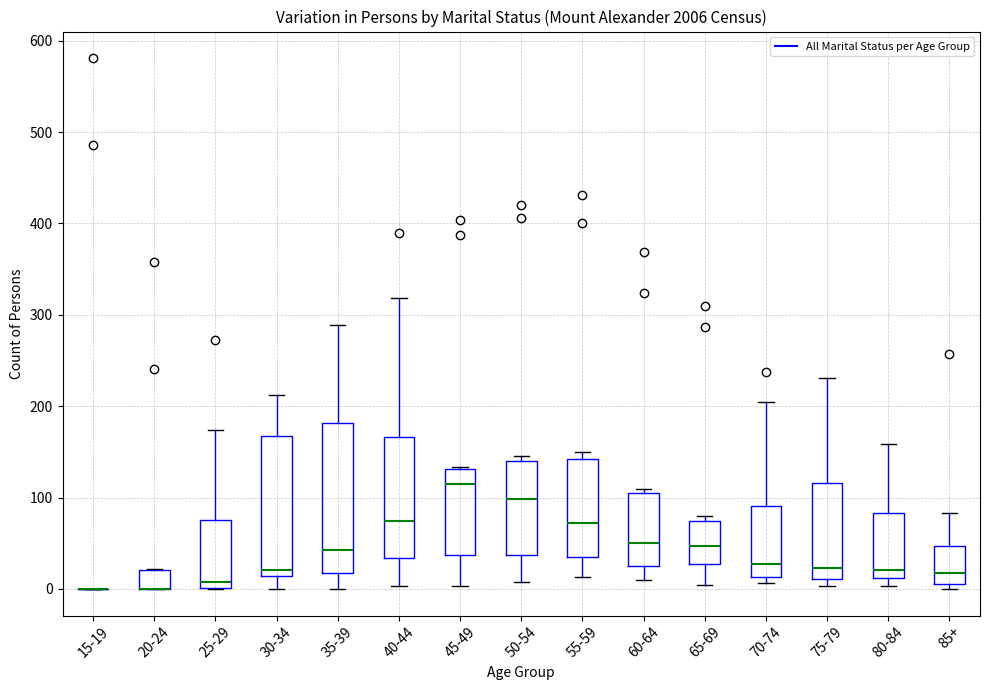

Where is the upper edge of the box for 35-39 on the y-axis? The values are not printed on the chart, so give them approximately, as read against the axis.

180